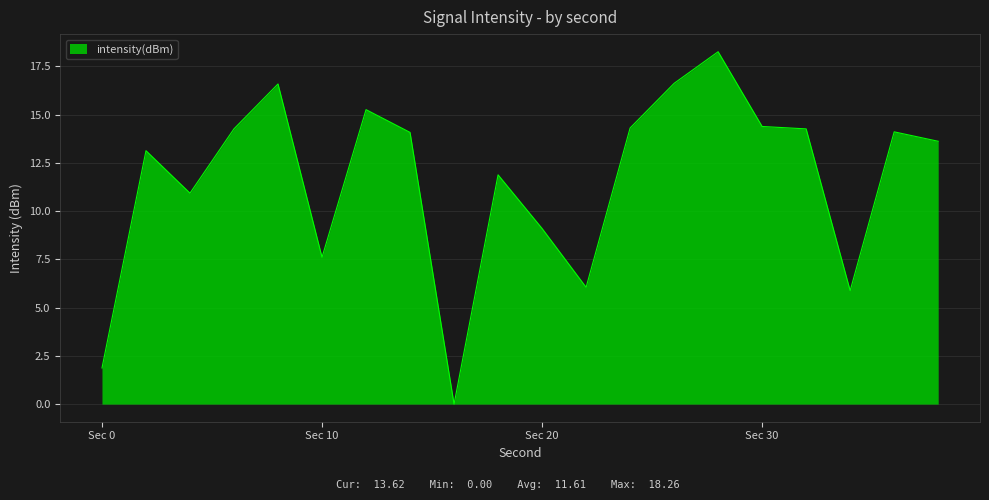

How many positive values are there?

19